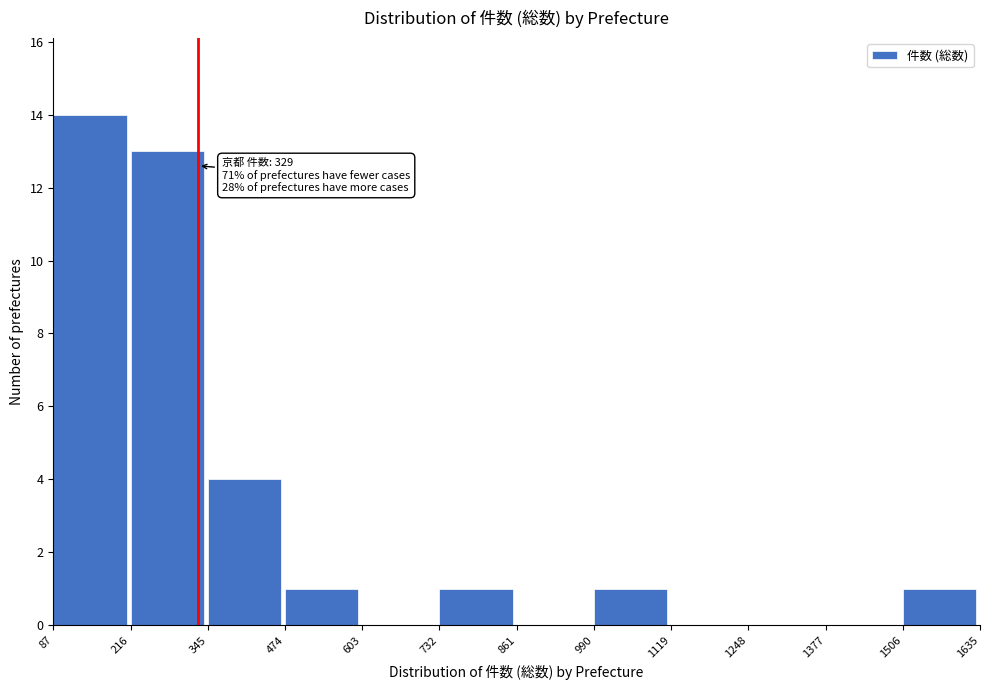

Over which range of the x-axis is the bar tallest?

87 to 216